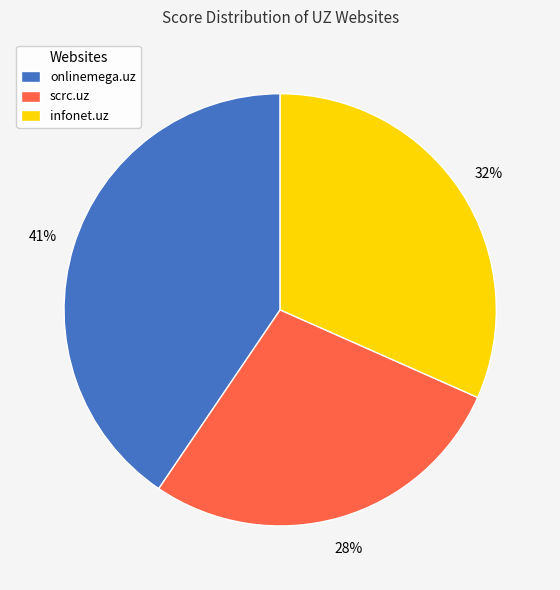

What is the largest slice in the pie chart?

onlinemega.uz